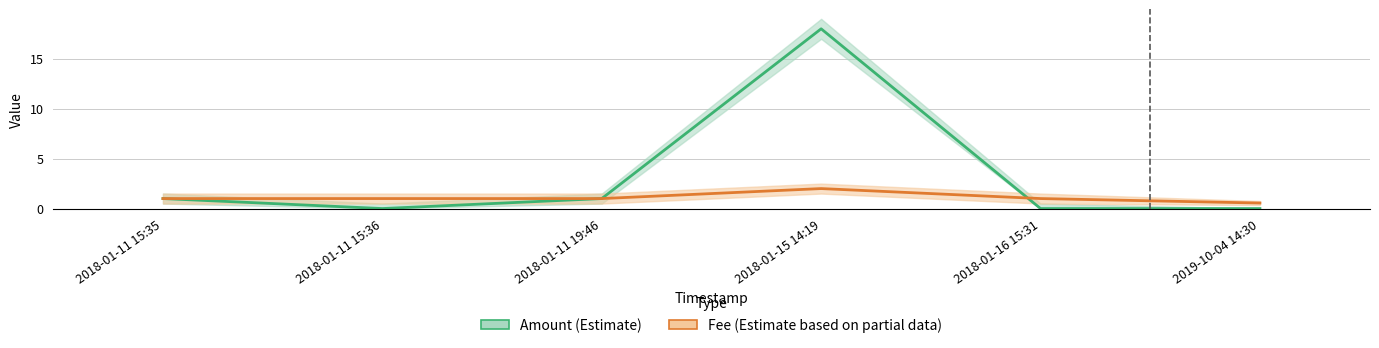

How many lines are shown in the chart?

2